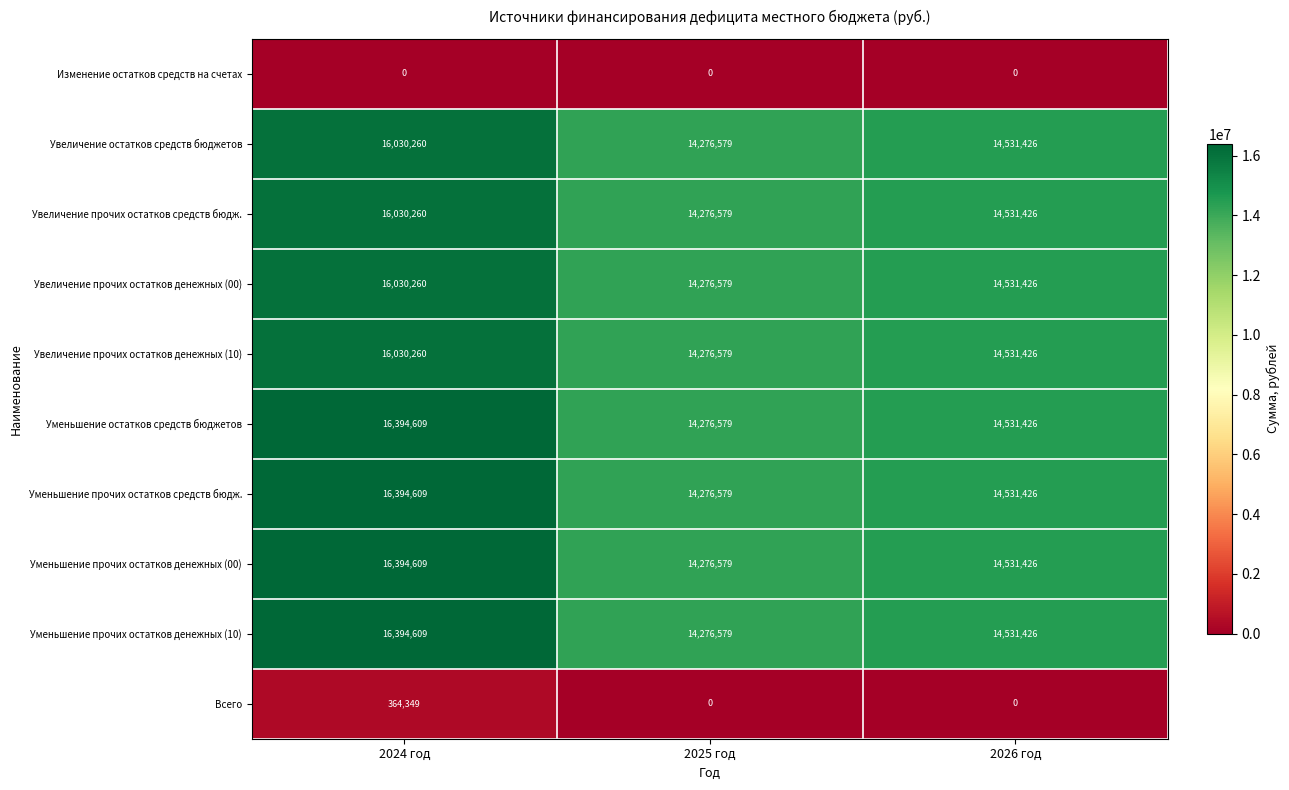

What is the difference between the highest and lowest values at 2025 год?

14276579